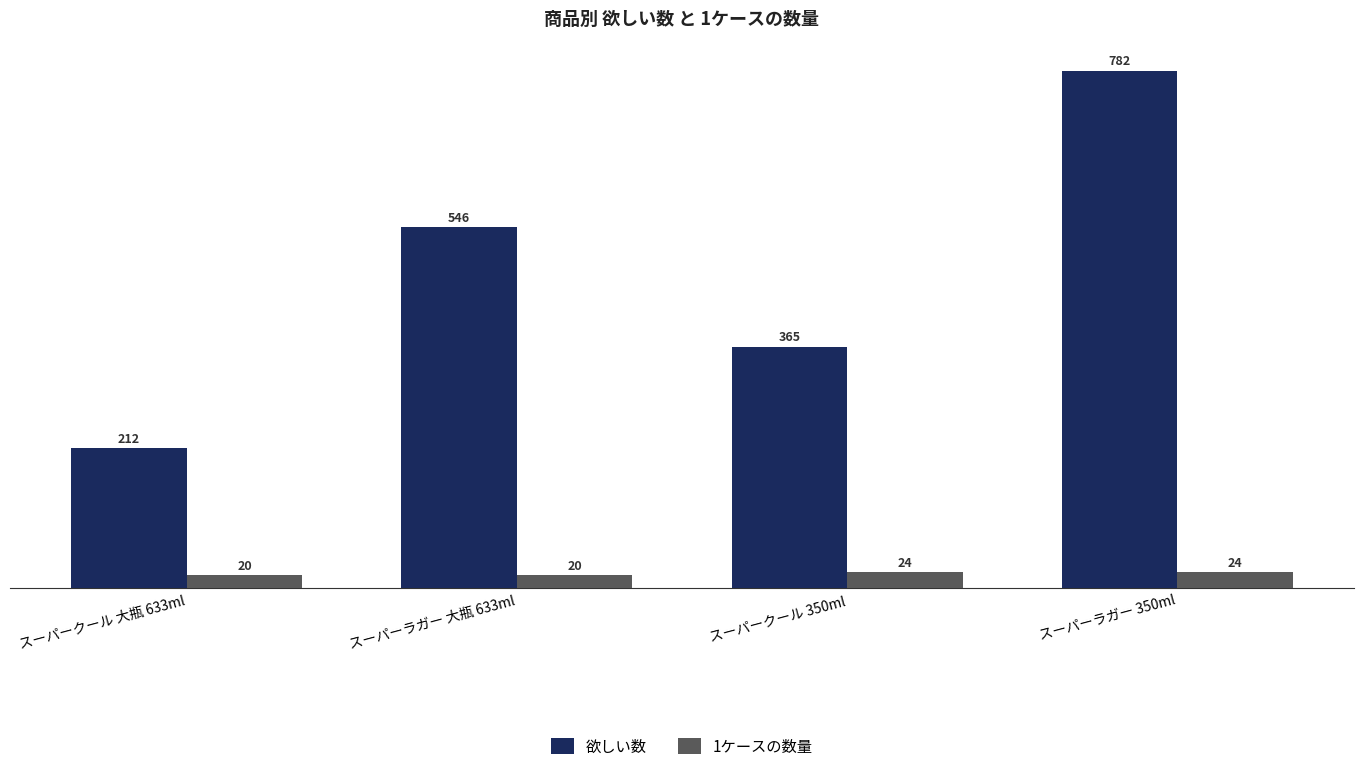

Is it true that 1ケースの数量 equals 20 at スーパークール 大瓶 633ml?

True